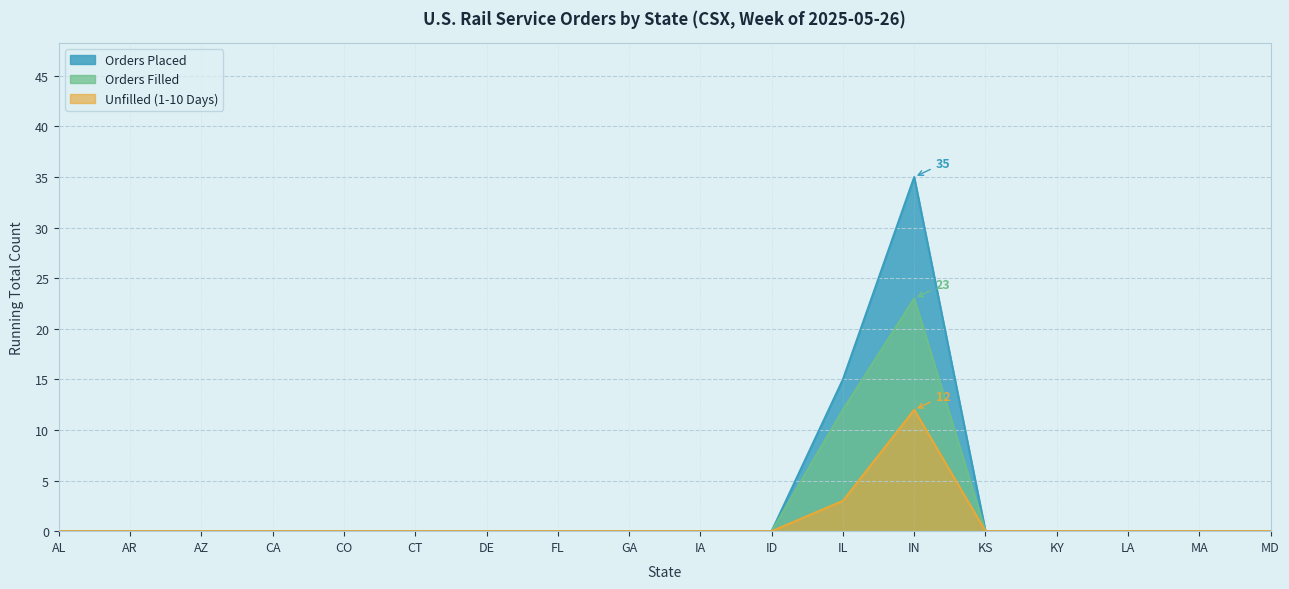

At which category is the sum across all series the highest?

IN